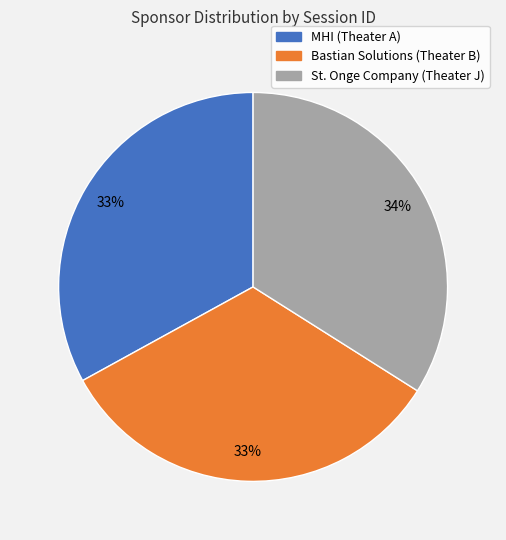

Between St. Onge Company (Theater J) and MHI (Theater A), which is larger?

St. Onge Company (Theater J)